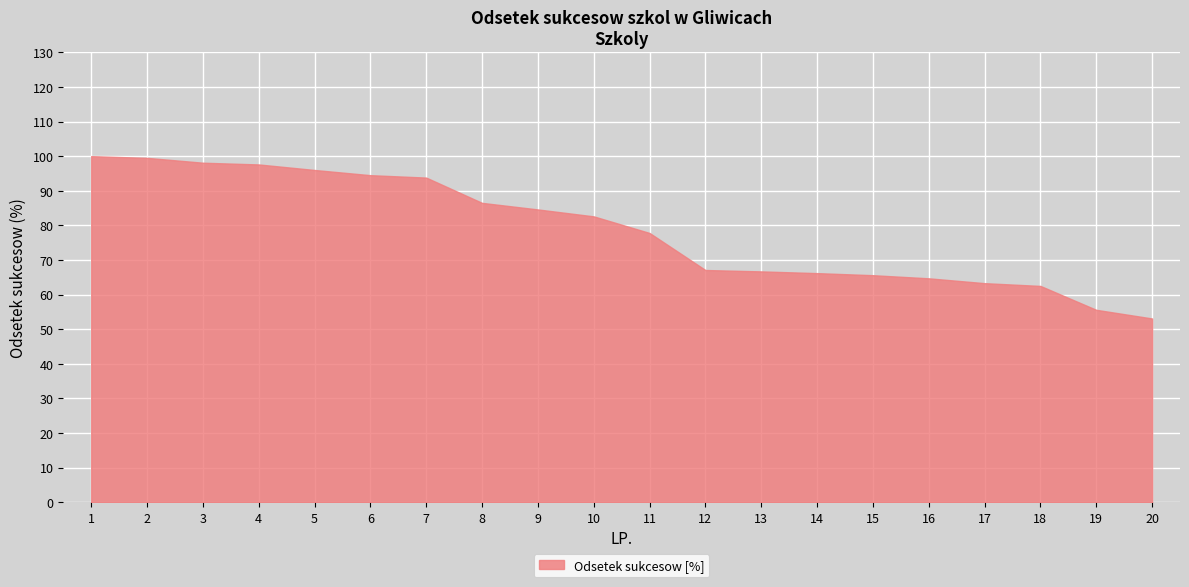

What is the sum of the values at 1 and 6?

194.5